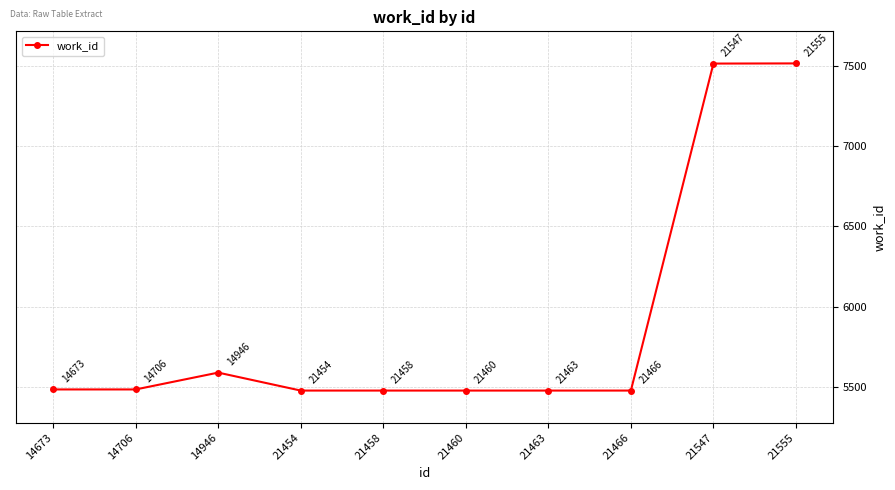

Which category has the highest value across all series?

21555